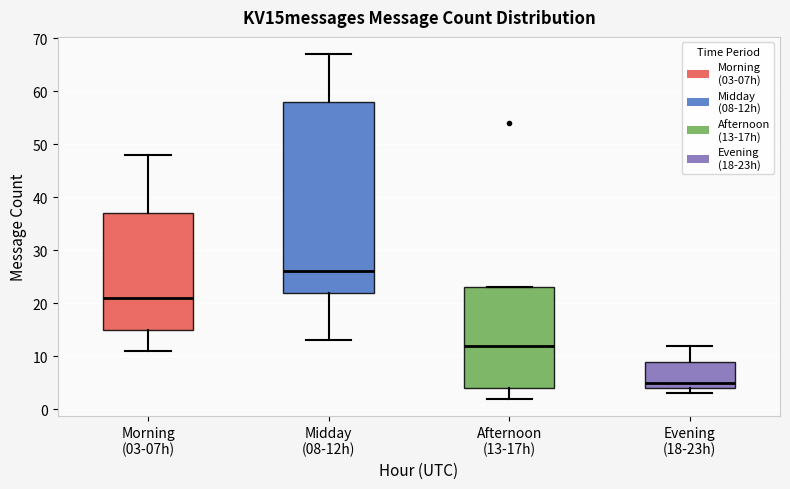

Reading left to right, read every box against the y-axis: the position of its median line, the range the box covers, and the ends of its whiskers. The values are not printed on the chart, so give them approximately, as read against the axis.

Morning (03-07h): median 21, box 15 to 37, whiskers 11 to 48
Midday (08-12h): median 26, box 22 to 58, whiskers 13 to 67
Afternoon (13-17h): median 12, box 4 to 23, whiskers 2 to 23
Evening (18-23h): median 5, box 4 to 9, whiskers 3 to 12